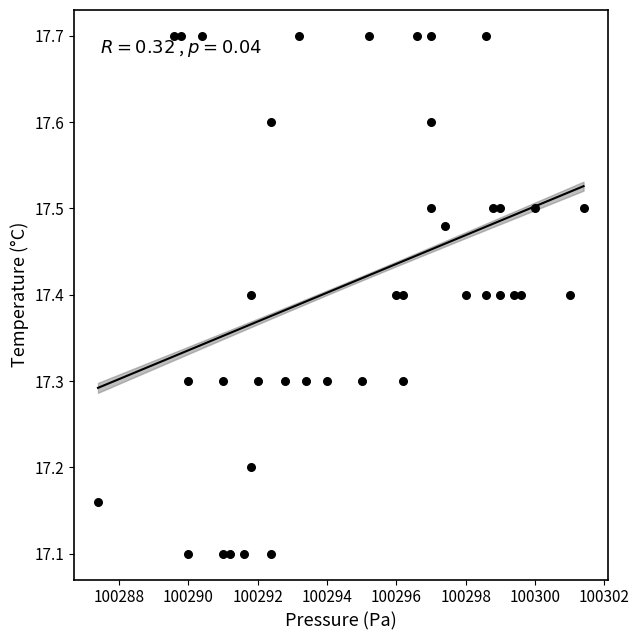

What is the range of Y values (max minus min)?

0.6